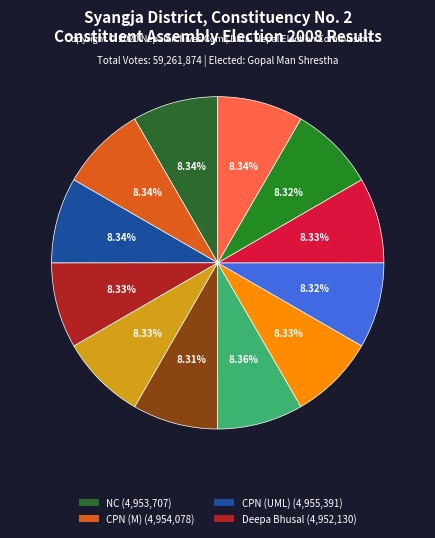

Count the number of slices in the pie.

12